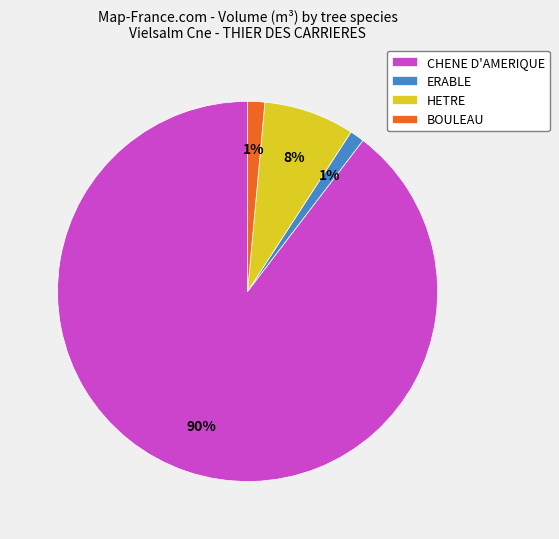

Combined, do CHENE D'AMERIQUE and HETRE account for over 50%?

Yes